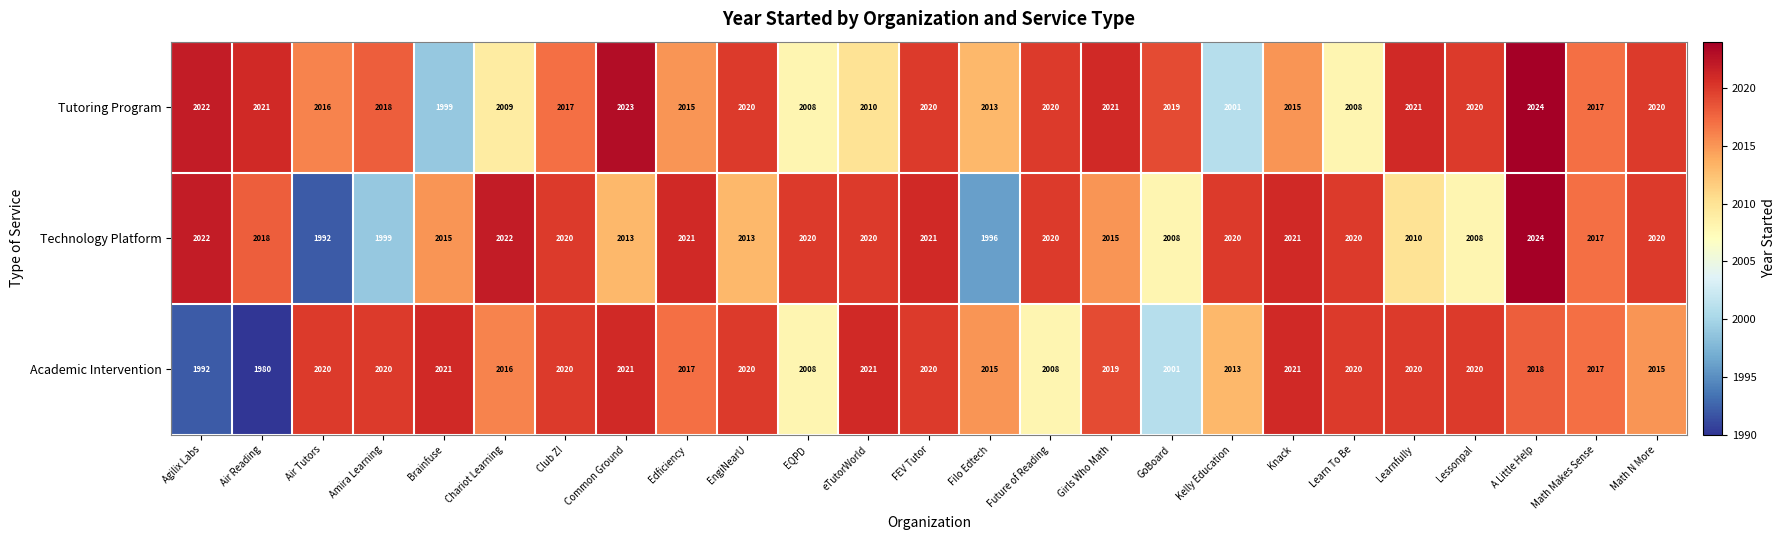

What is the total value across all series at Lessonpal?

6048